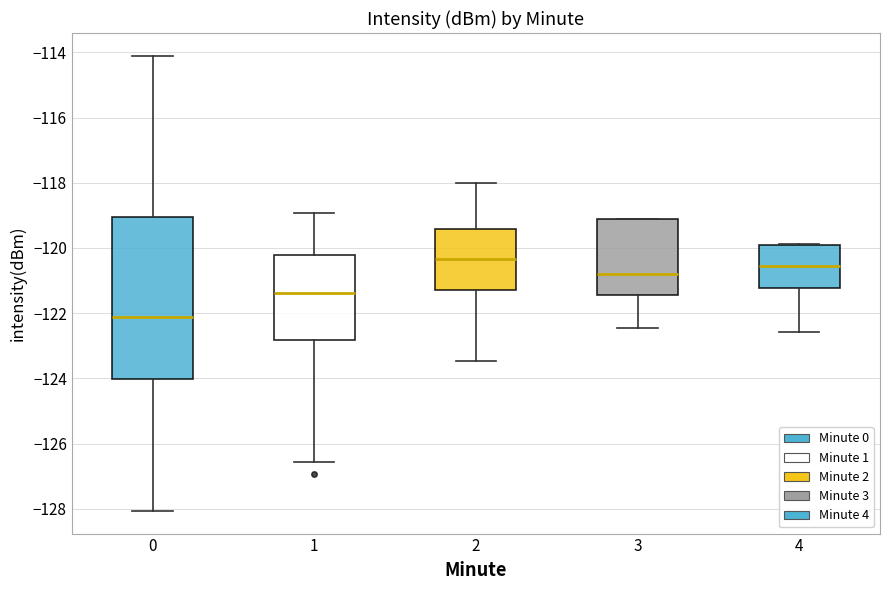

Which box's median line is the lowest?

0